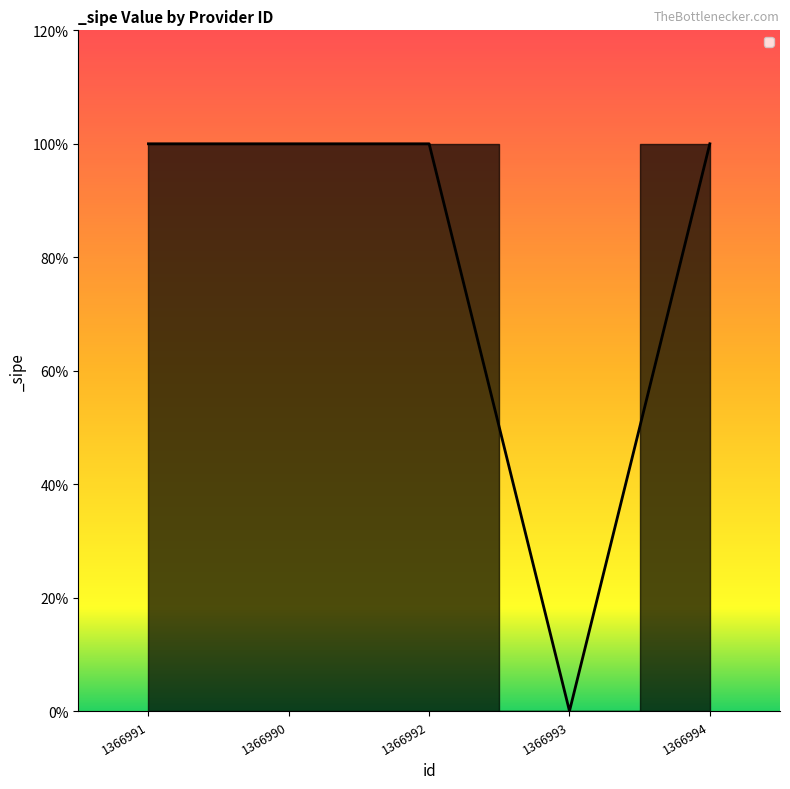

Is this an area chart (filled region under the line)?

Yes